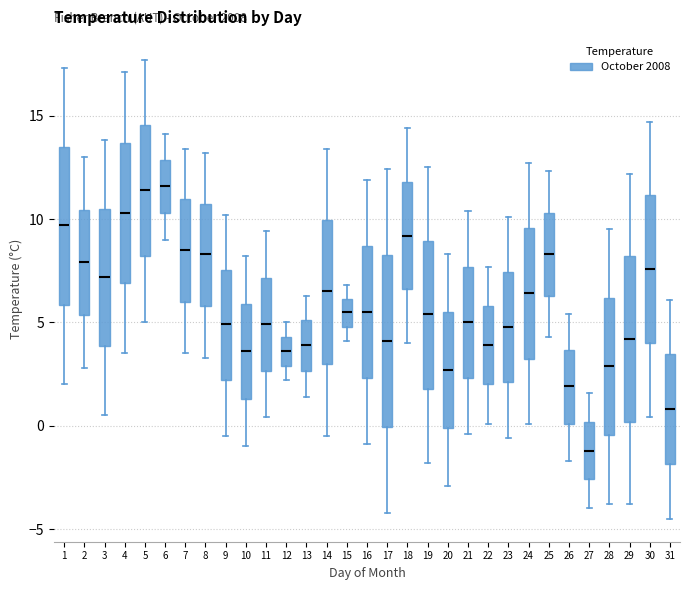

Where does the upper whisker of the box at x = 29 end on the y-axis? The values are not printed on the chart, so give them approximately, as read against the axis.

12.0